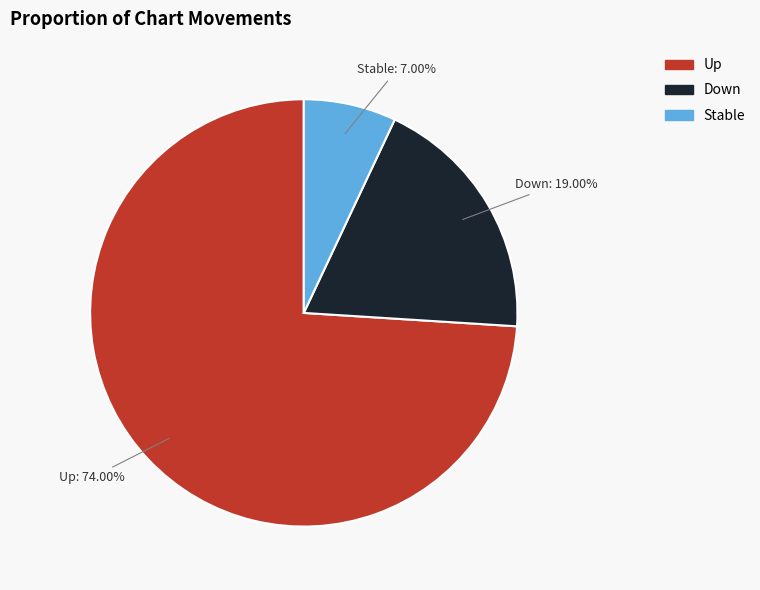

What is the ratio of the value at Stable to the value at Down?

0.4